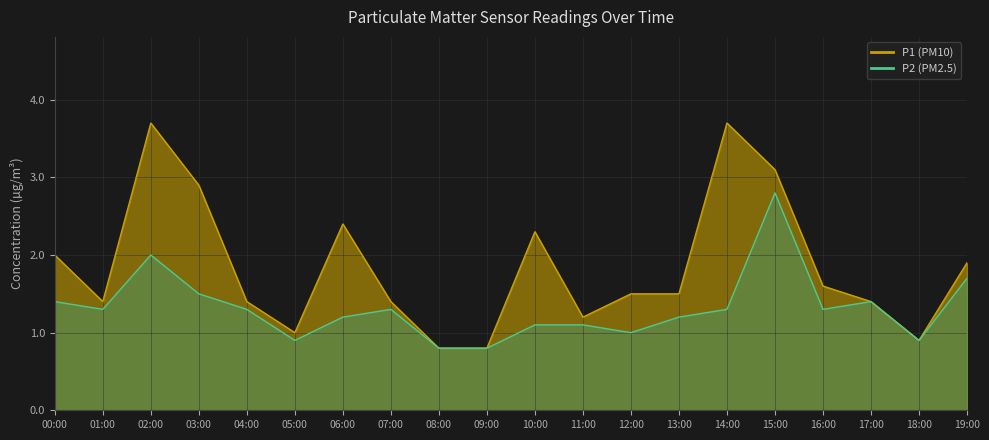

Is it true that P1 equals 2.9 at 03:00?

True